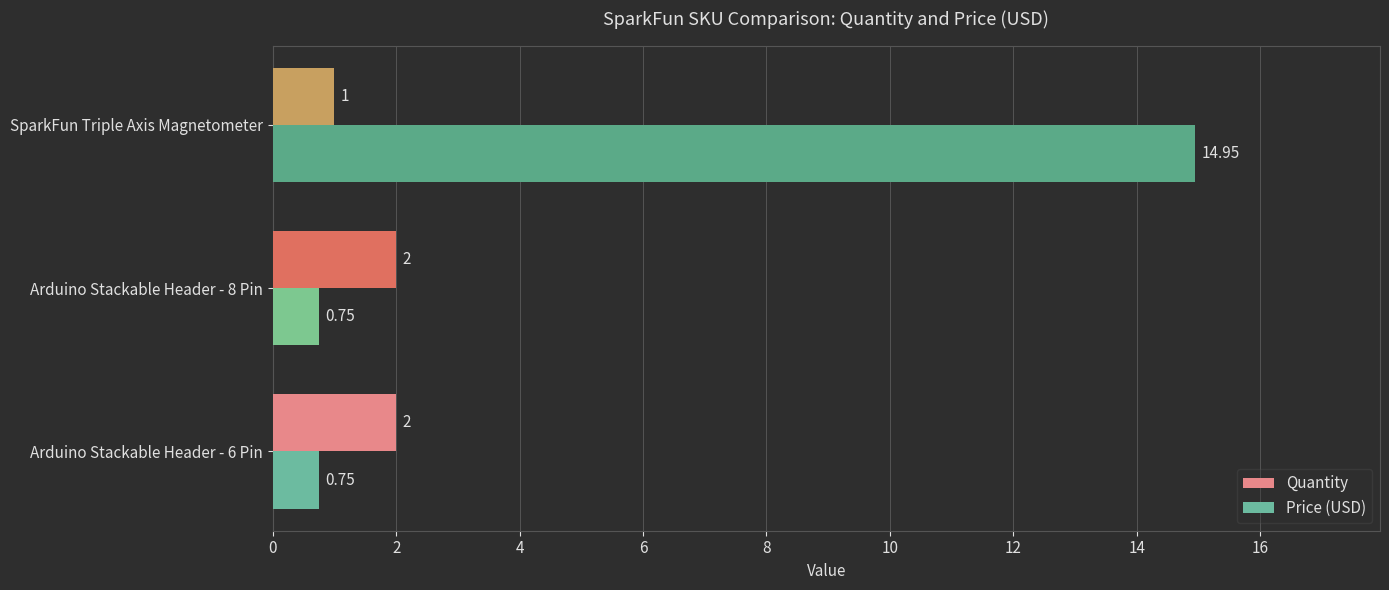

Which series has the largest range (max minus min)?

Price (USD)